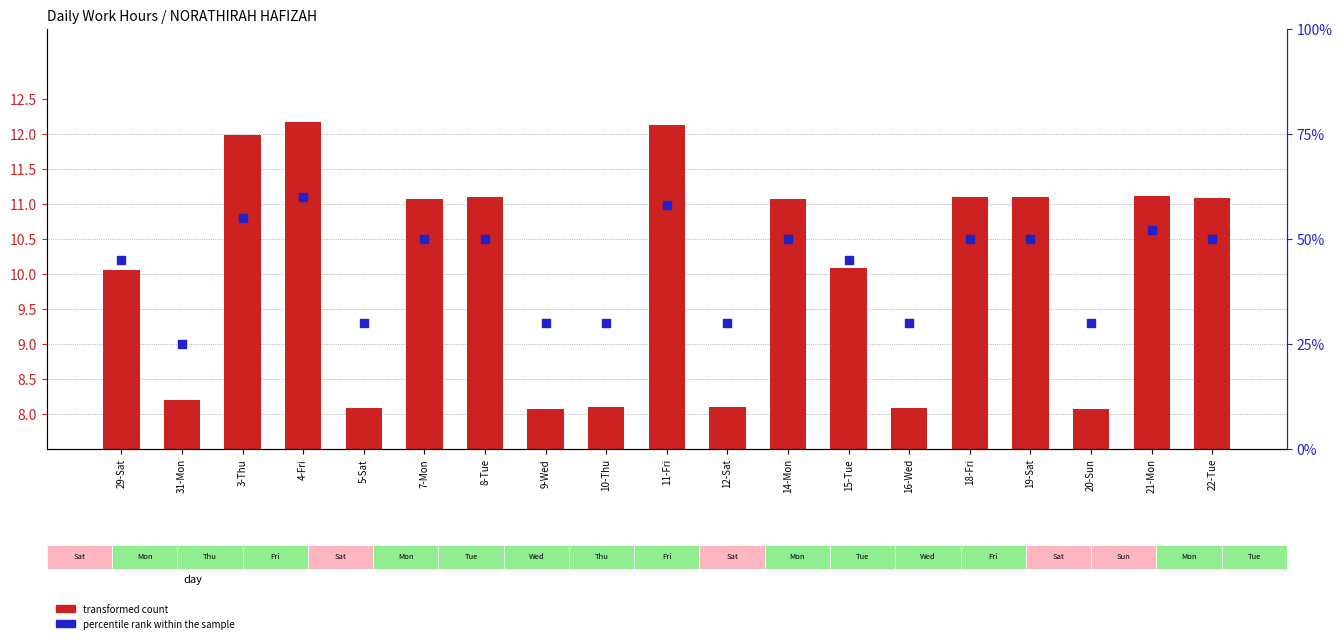

At how many categories does at least one series exceed 53?

3